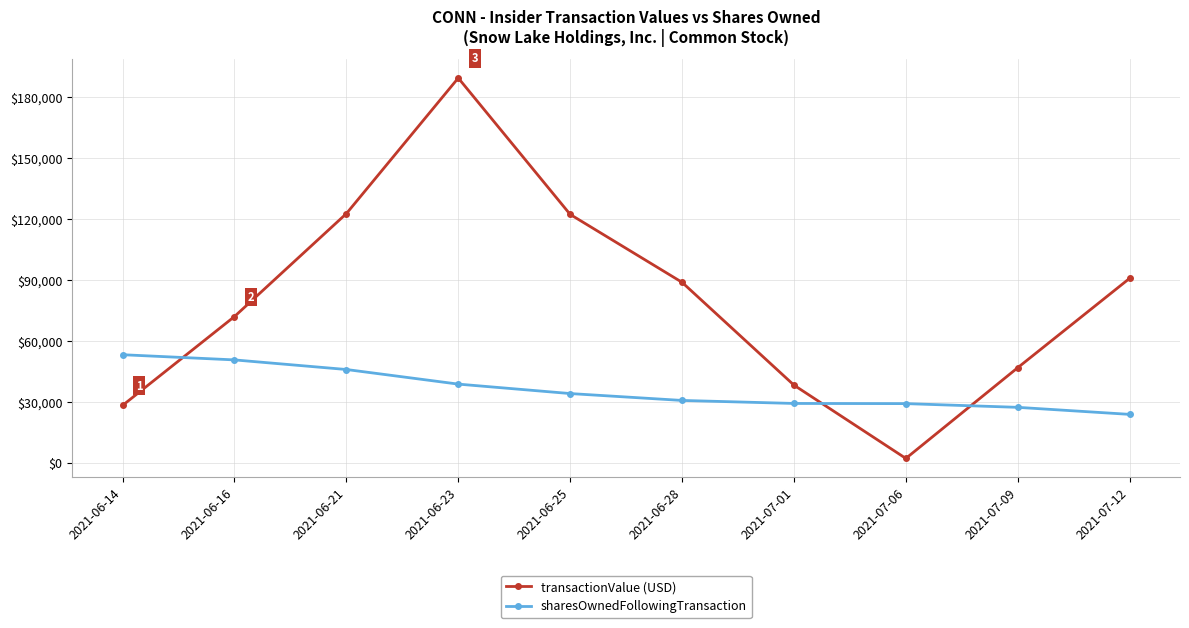

What is the label of the 5th point from the right?

2021-06-28